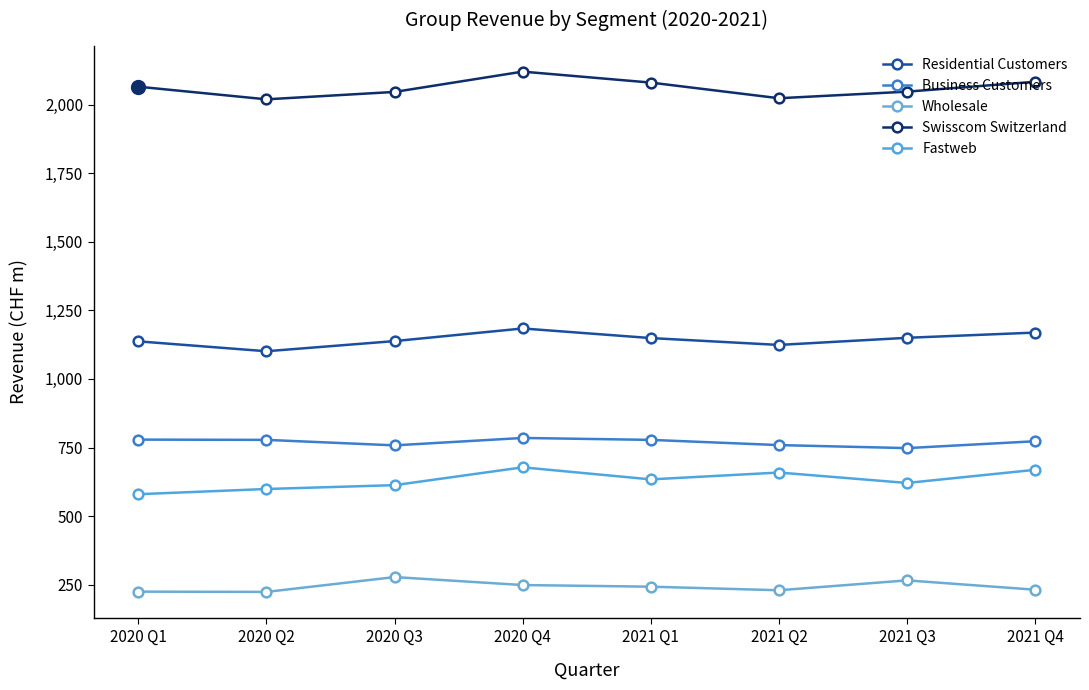

True or false: Wholesale and Fastweb cross at least once.

False